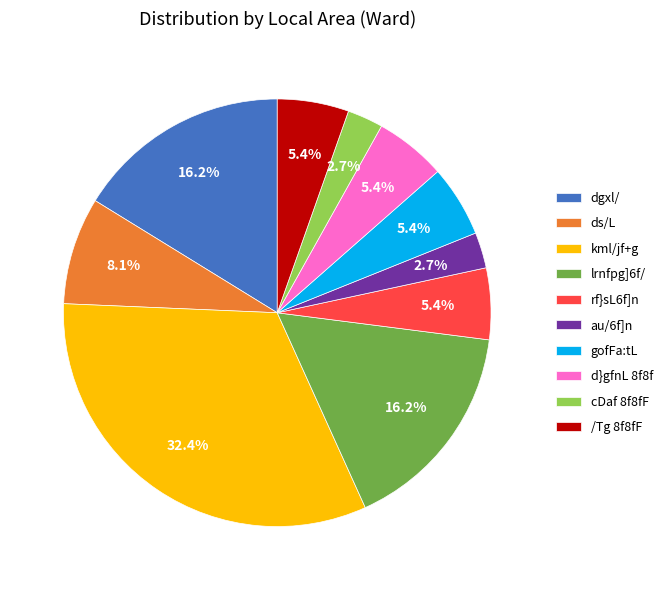

What is the largest slice in the pie chart?

kml/jf+g